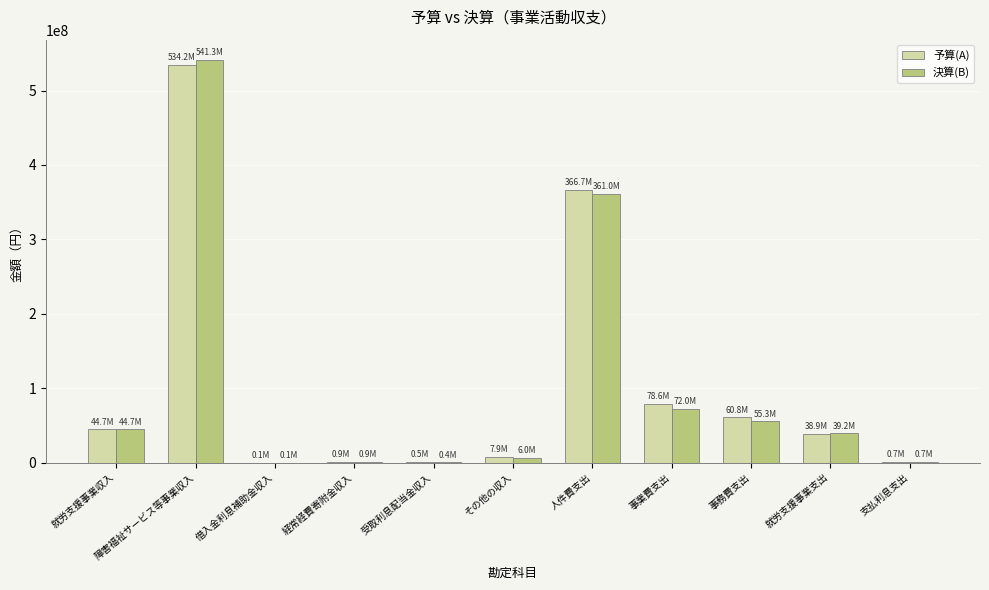

At which label is 予算(A) closest to 267132500?

人件費支出